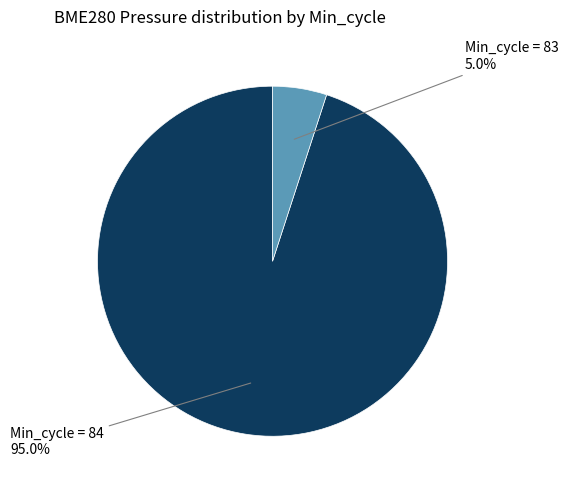

Does any single category account for the majority?

Yes